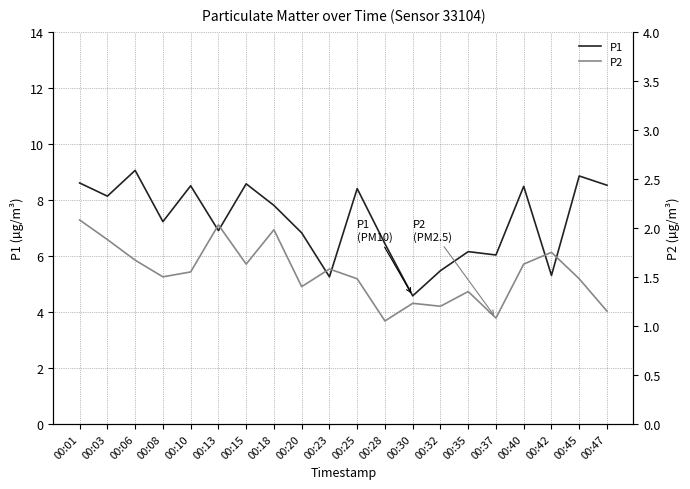

At which category does the chart reach its minimum across all series?

00:28